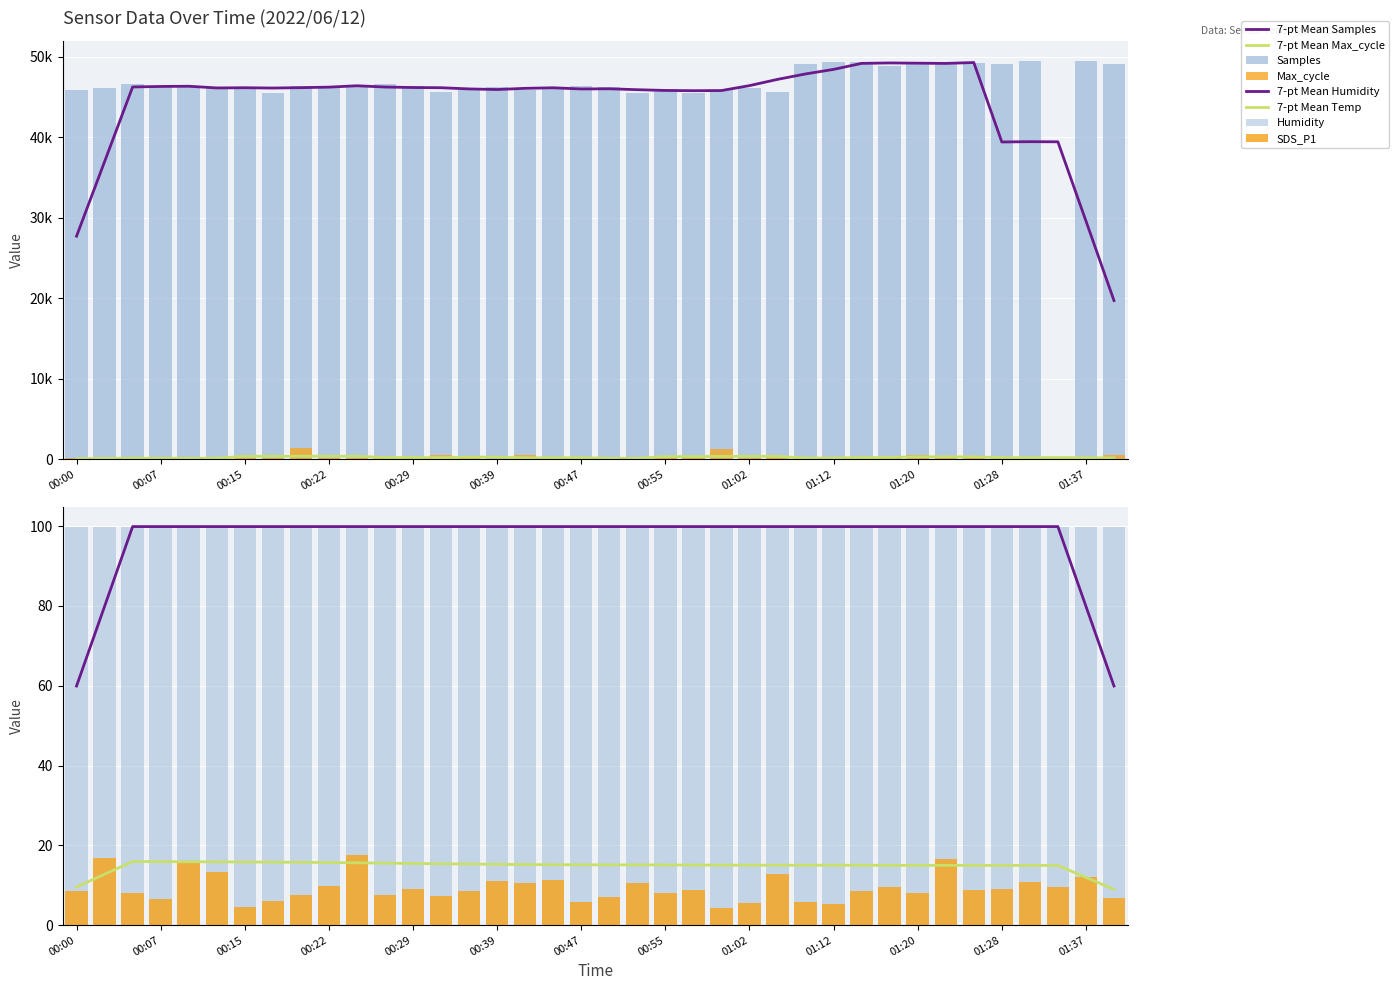

What is the sum of the Max_cycle values at 00:05 and 00:00?

282.0